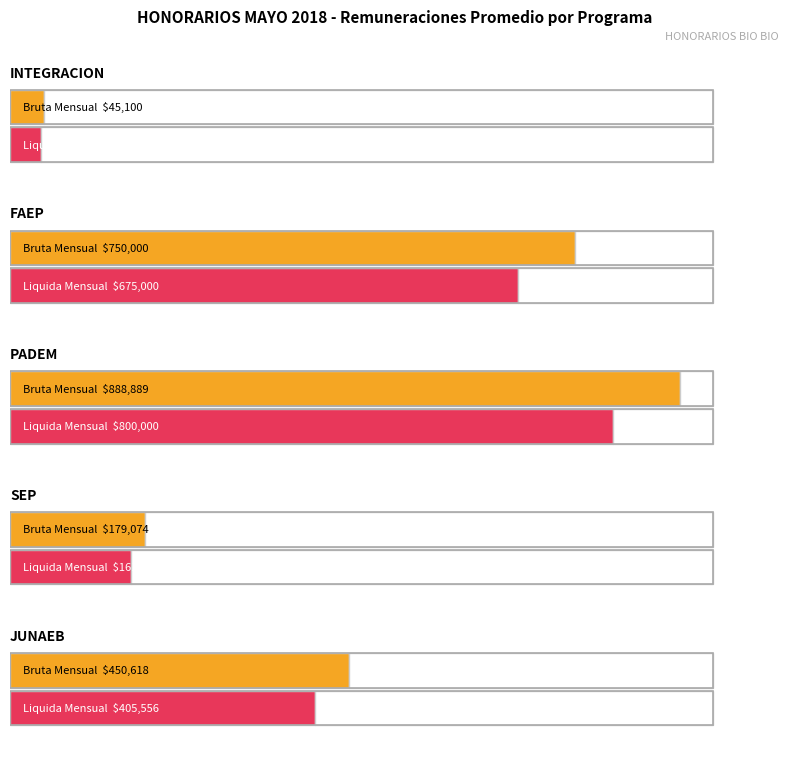

What is the label of the 3rd bar from the left?

PADEM